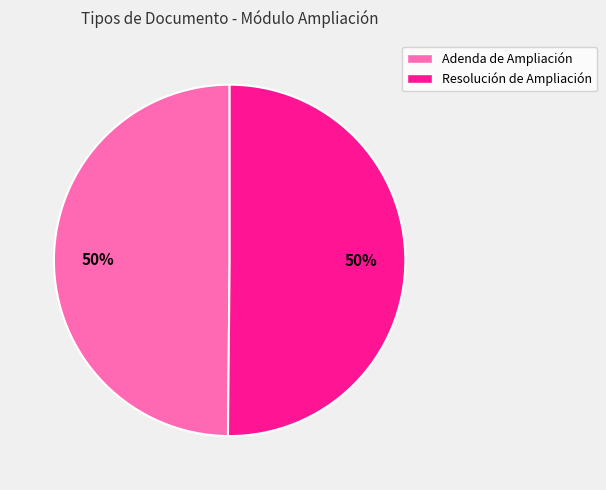

What is the ratio of the value at Adenda de Ampliación to the value at Resolución de Ampliación?

1.0